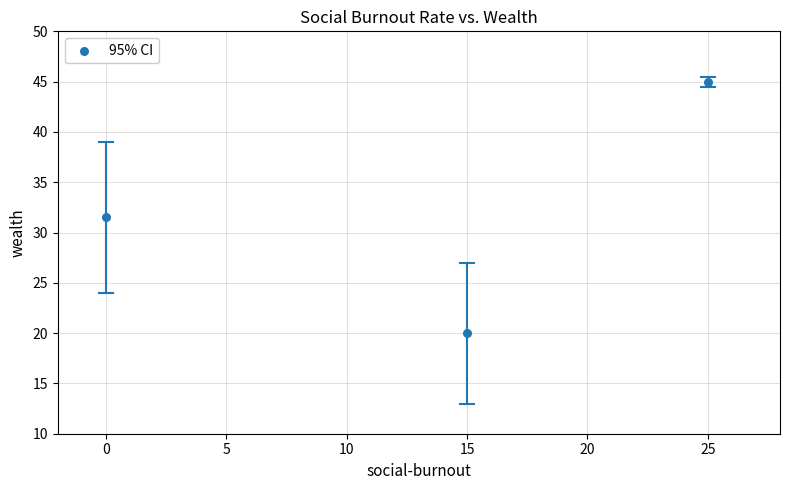

What Y value in the scatter plot is closest to 32?

31.5